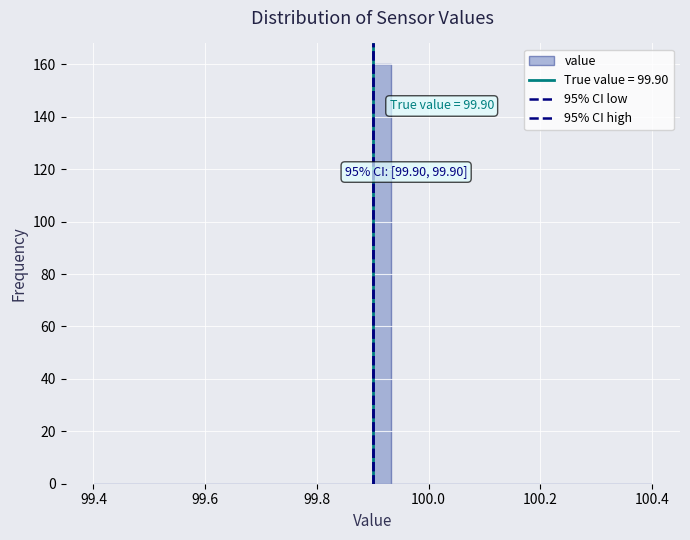

Read against the x-axis, roughly where is the centre of the tallest bar?

99.92